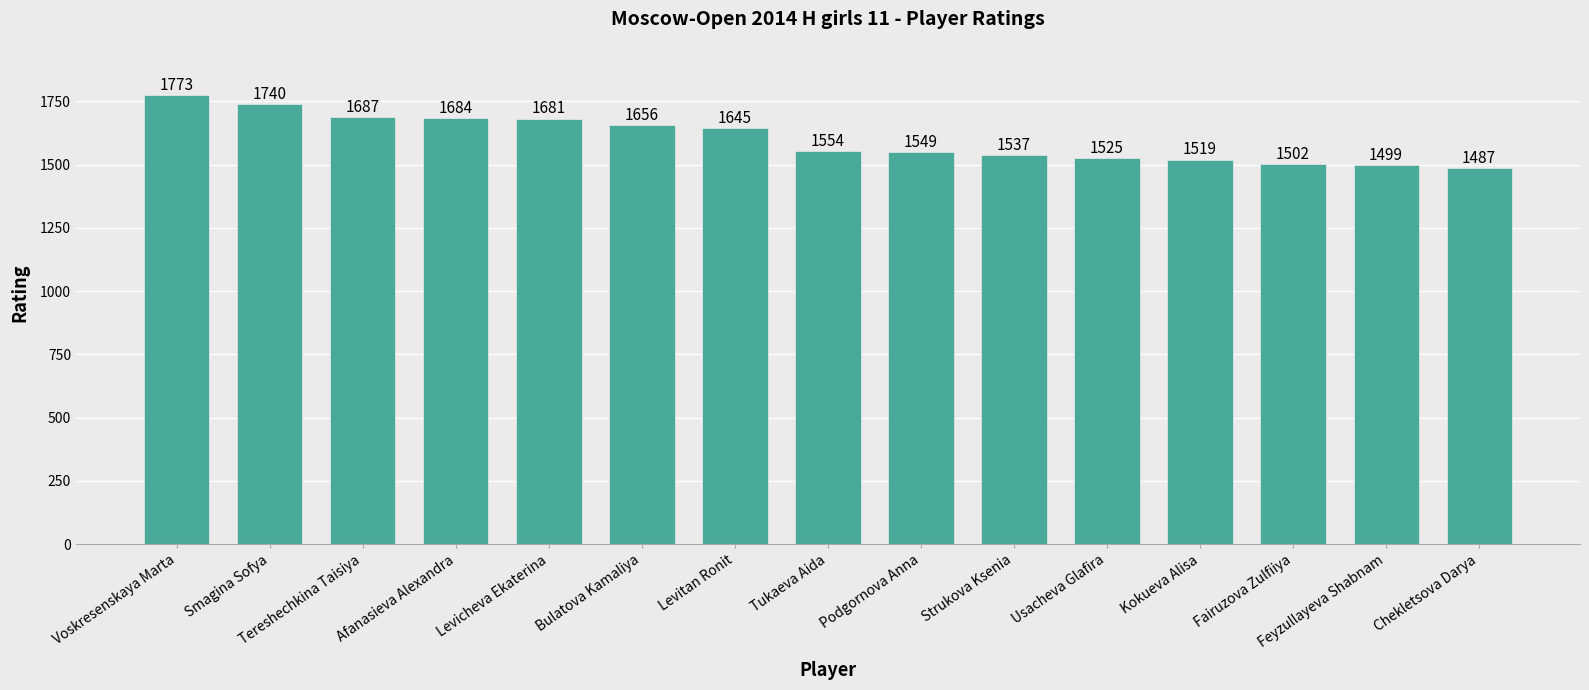

What is the change in value from Bulatova Kamaliya to Kokueva Alisa?

-137